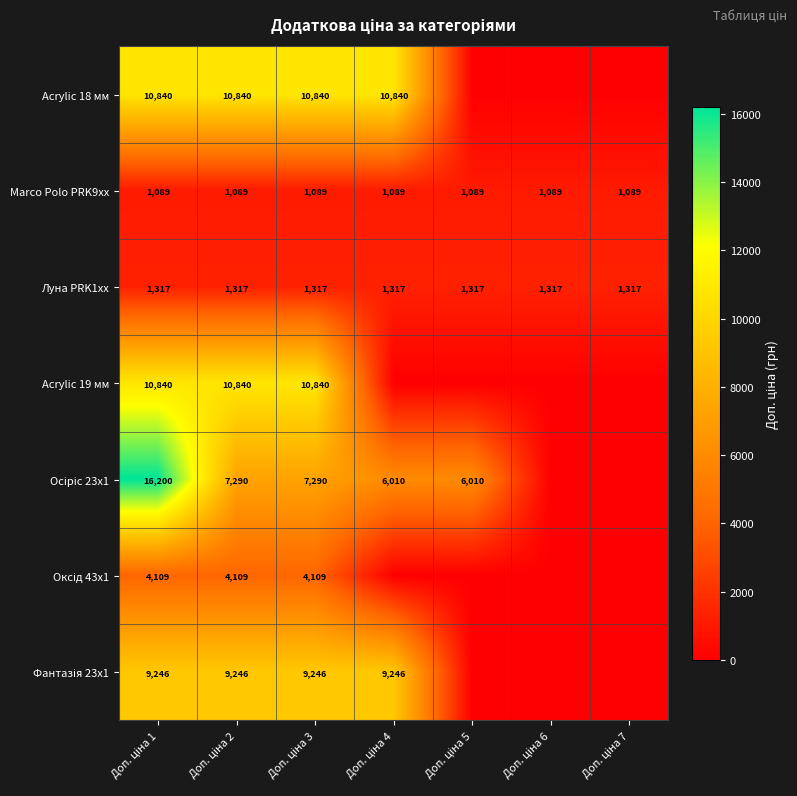

What is the difference between the highest and lowest values at Доп. ціна 2?

9751.3